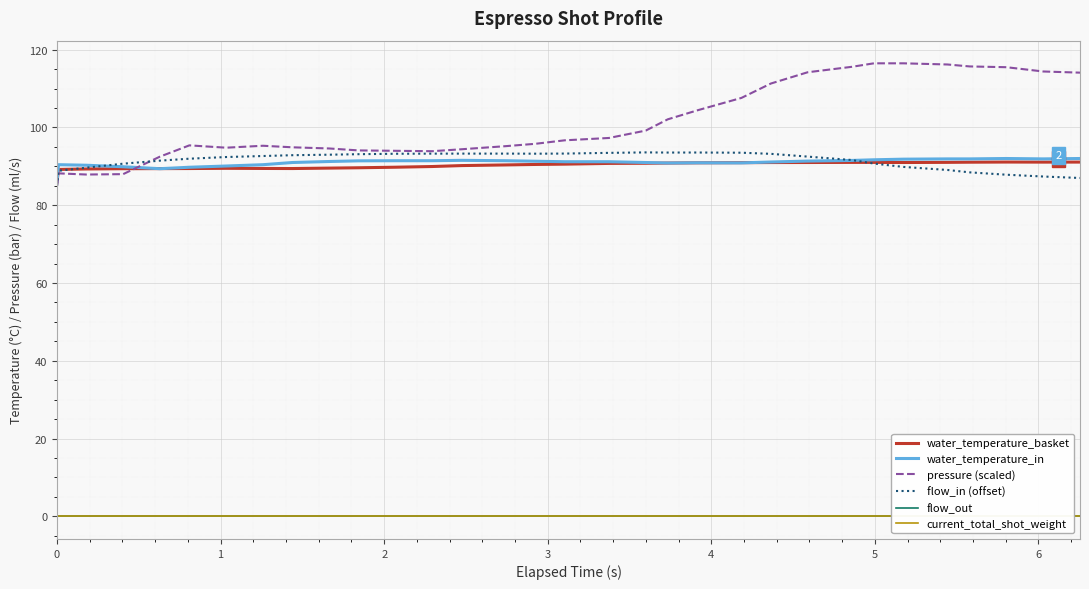

Which series has the widest spread of values?

pressure (scaled)